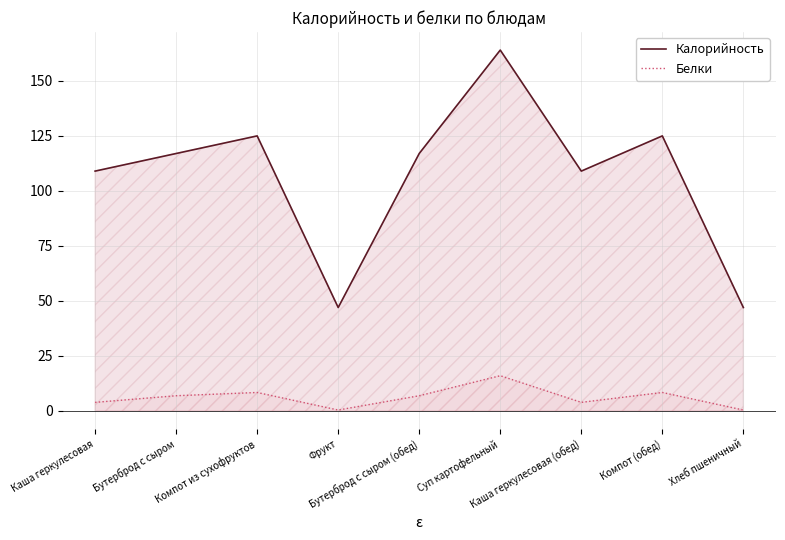

True or false: Белки and Калорийность cross at least once.

False